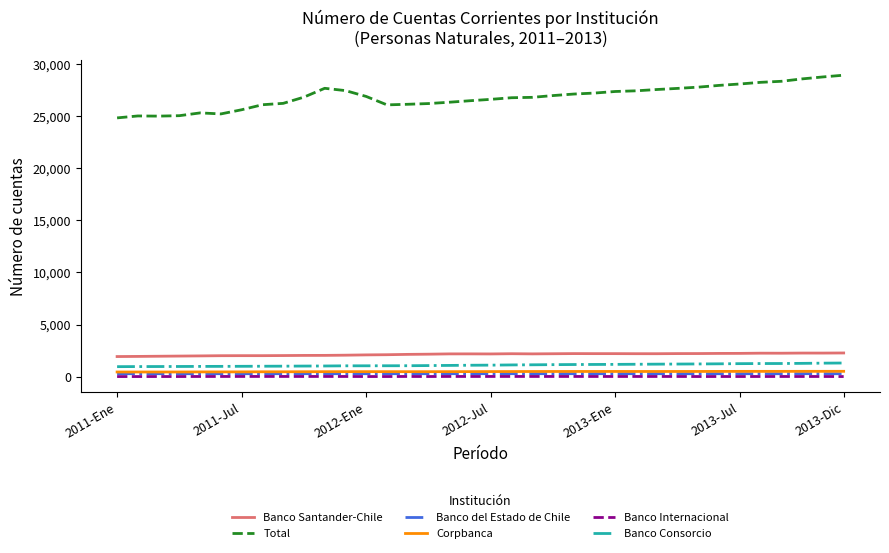

Which series has the largest total across all categories?

Total